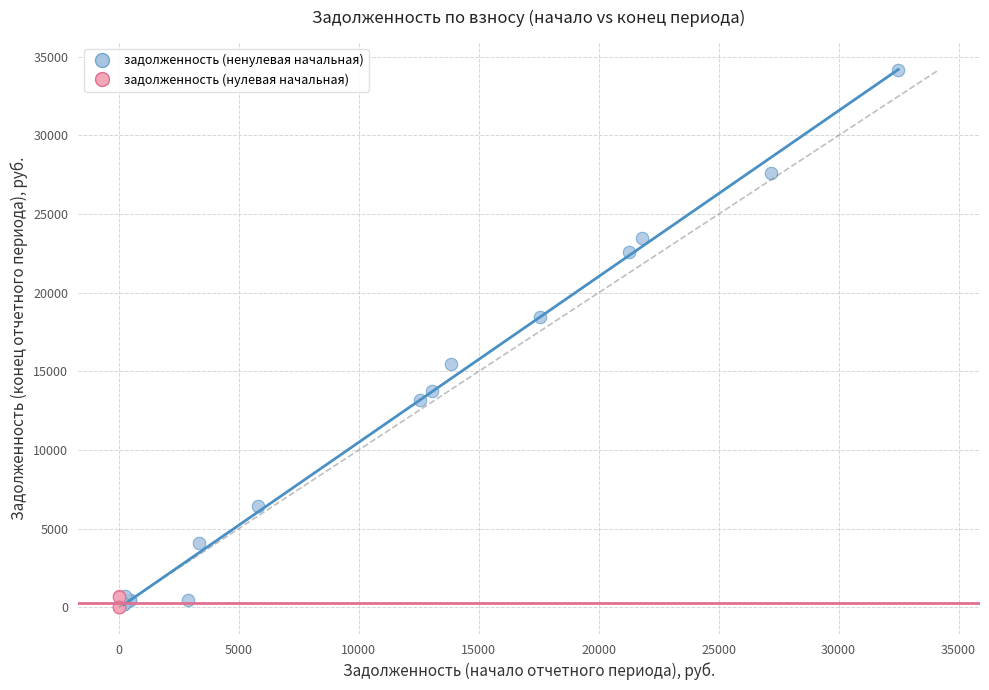

Which series has the widest spread of Y values?

задолженность (ненулевая начальная)